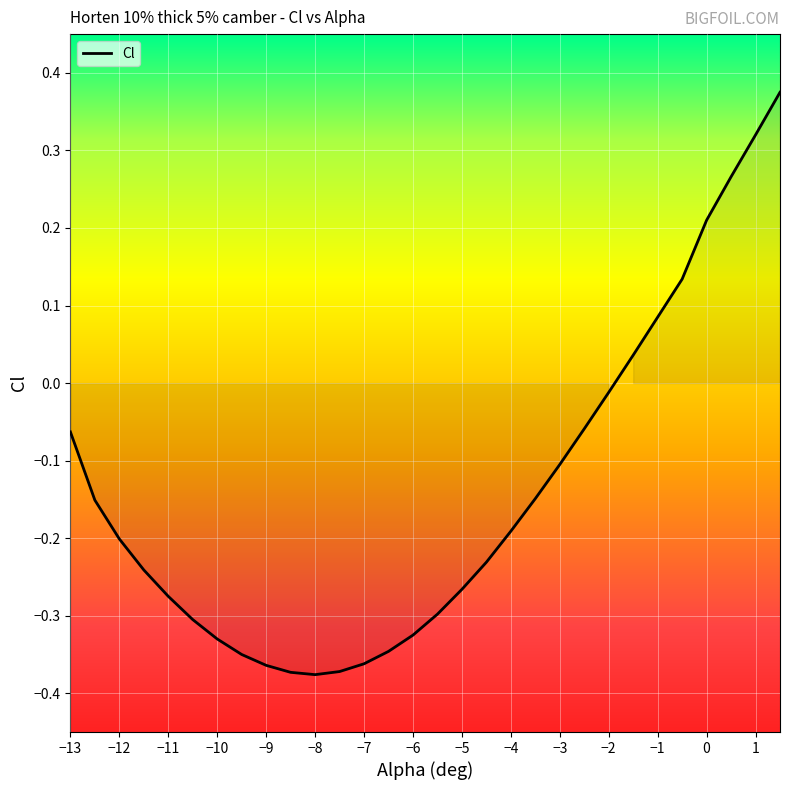

Which has a higher value, -8.5 or -3?

-3